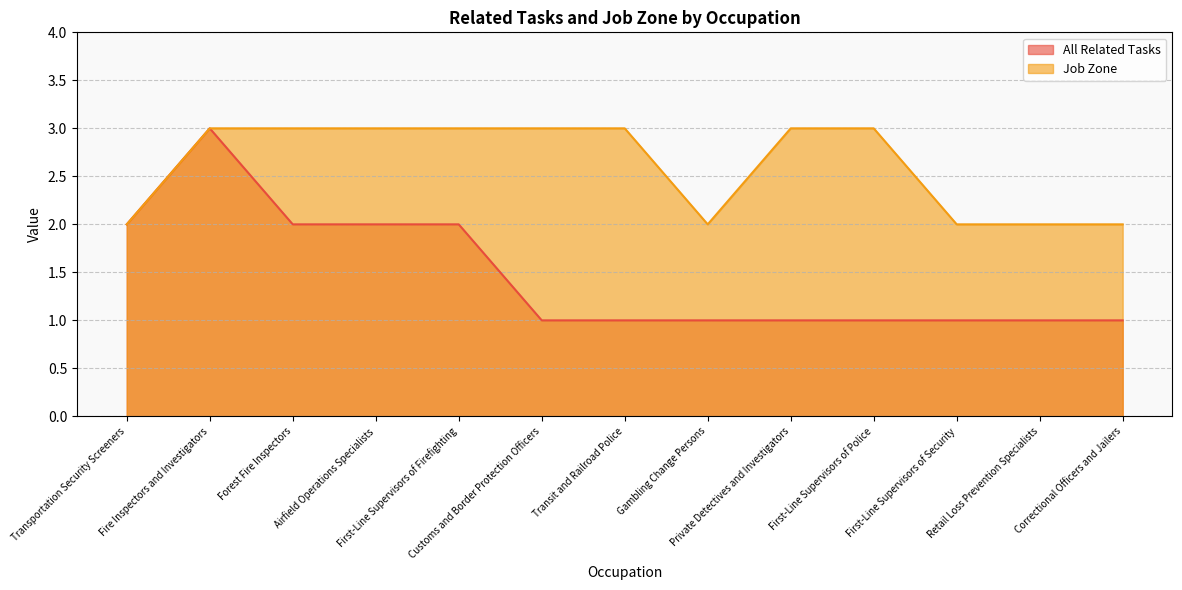

The value of Job Zone at Gambling Change Persons is 1. True or false?

False